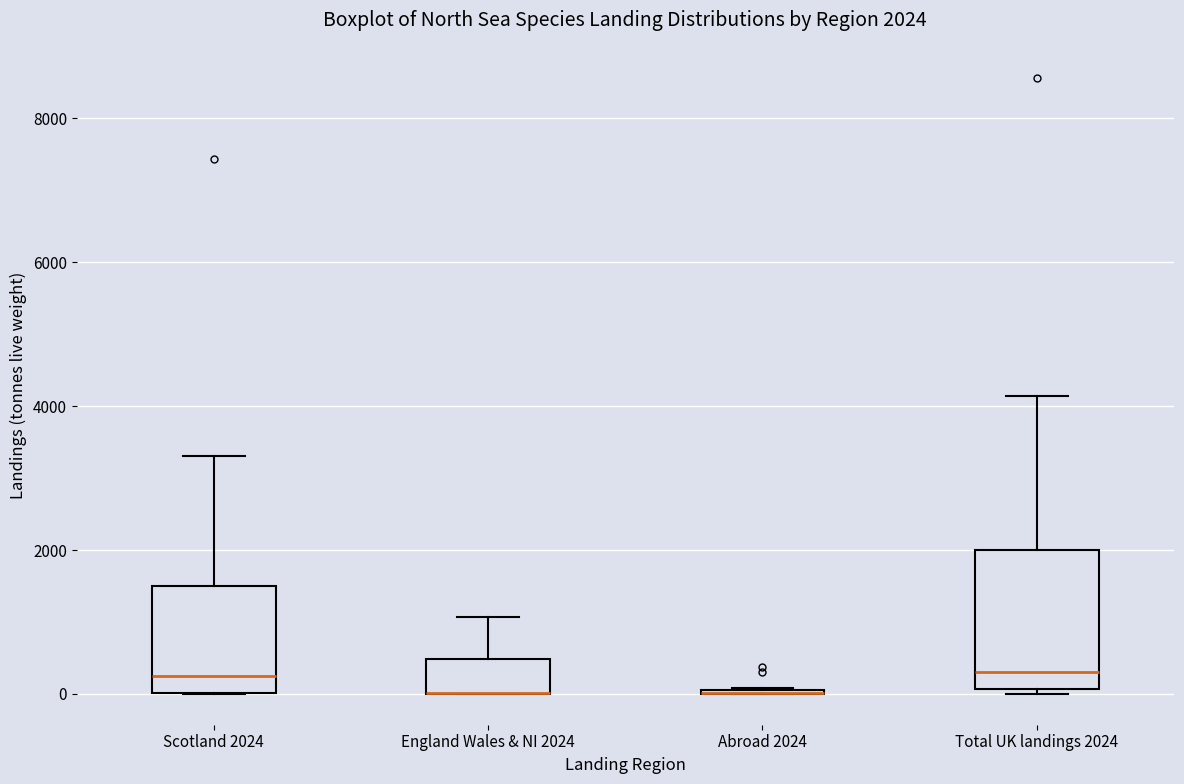

Comparing the boxes themselves (not the whiskers), which one is the tallest?

Total UK landings 2024